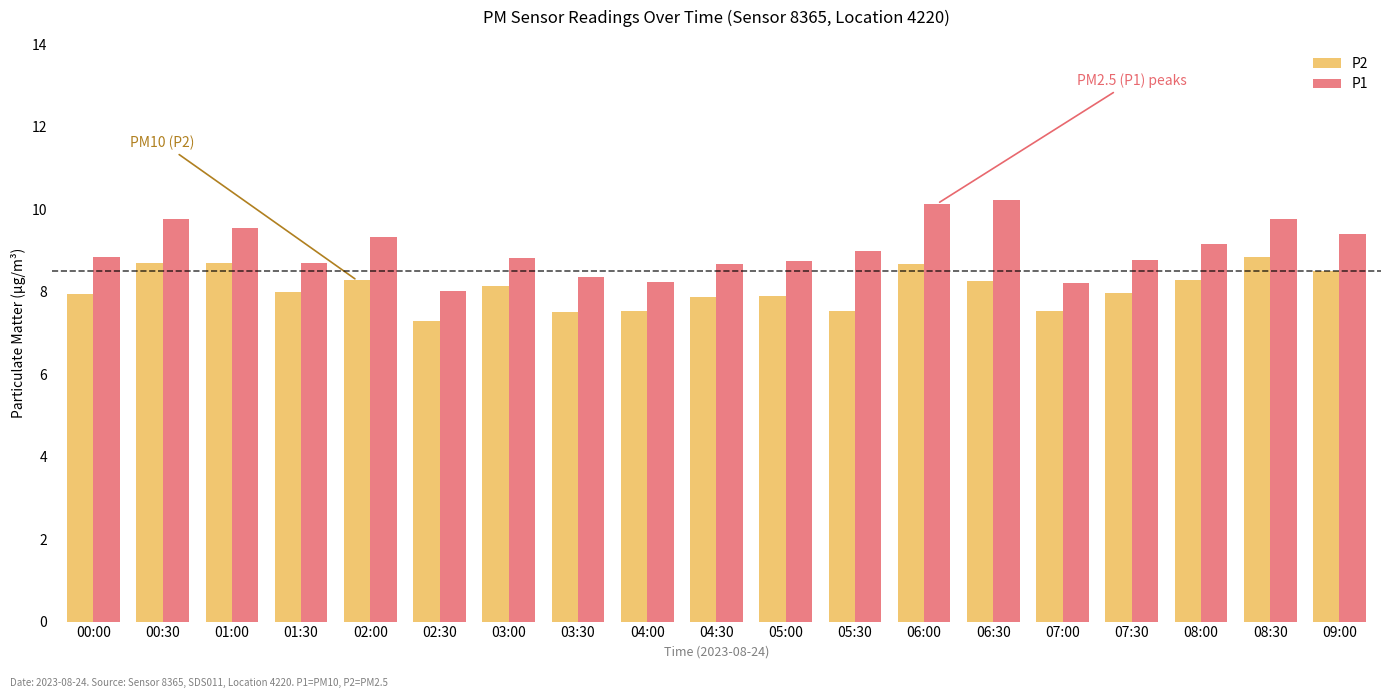

What is the difference between the P2 values at 06:00 and 08:00?

0.4